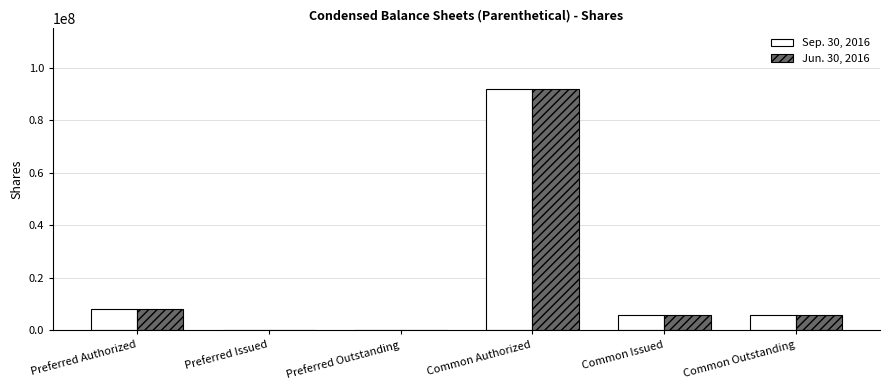

Is the value of Jun. 30, 2016 at Preferred Issued greater than the value of Sep. 30, 2016 at Common Outstanding?

No